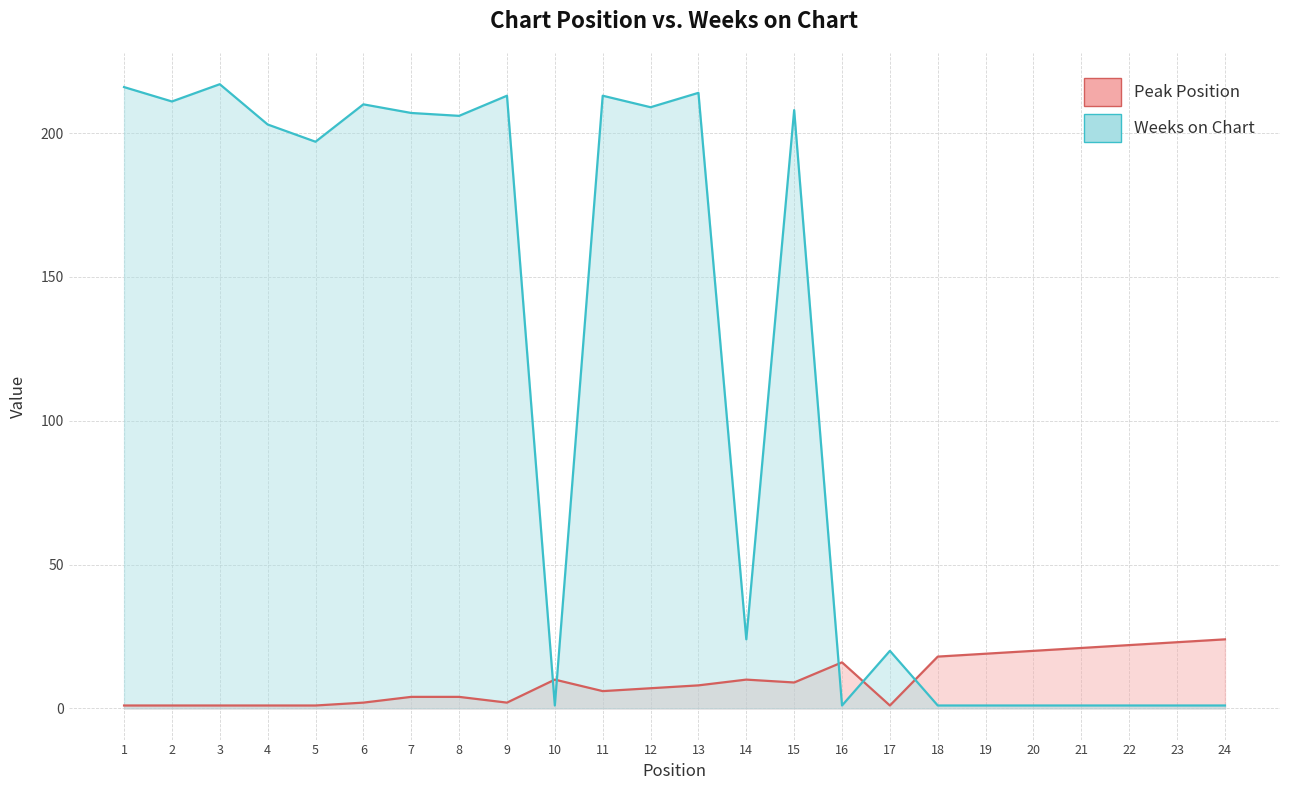

The Weeks on Chart series shows 206 at 8. True or false?

True